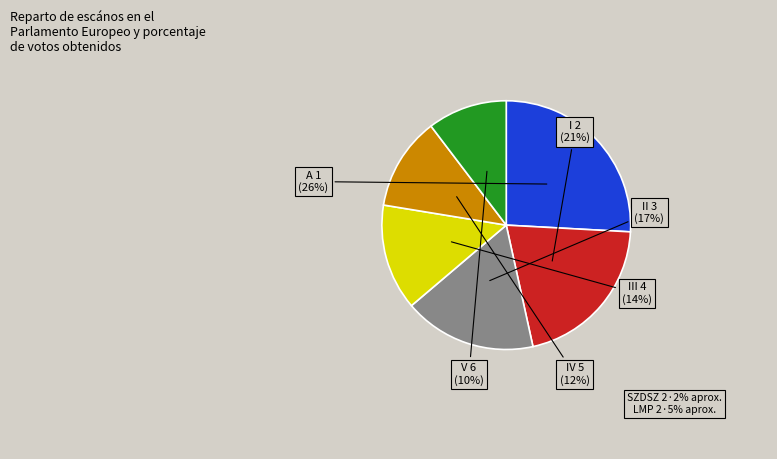

Is there a majority slice in this chart?

No